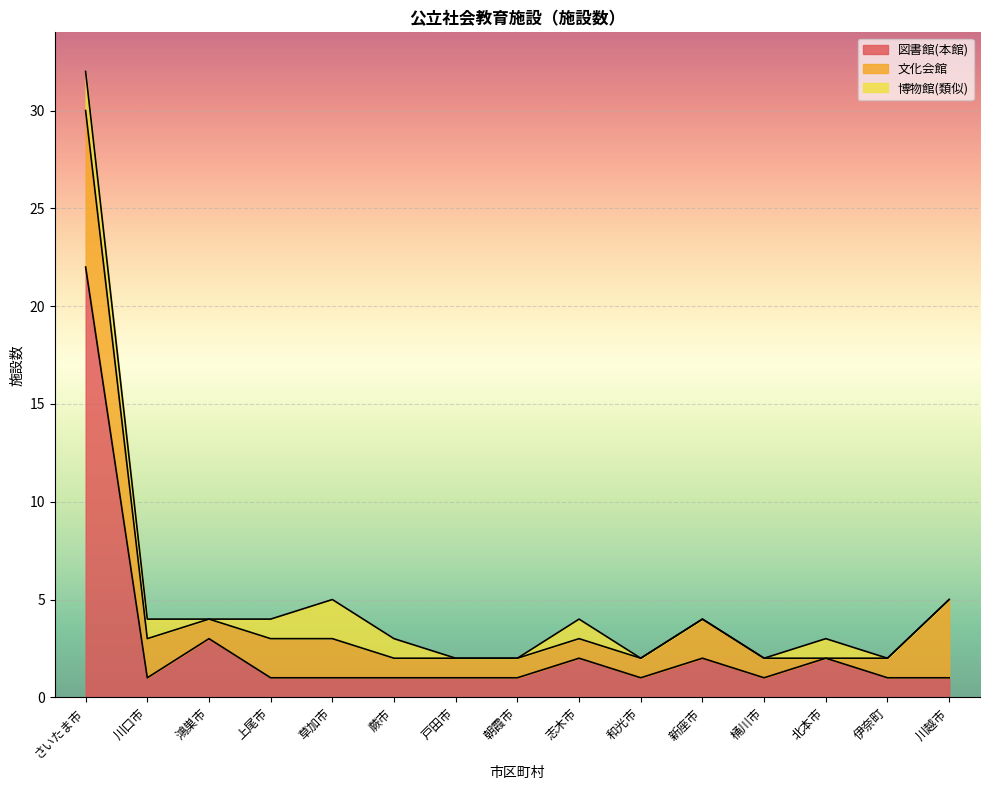

Which series has the largest range (max minus min)?

図書館(本館)